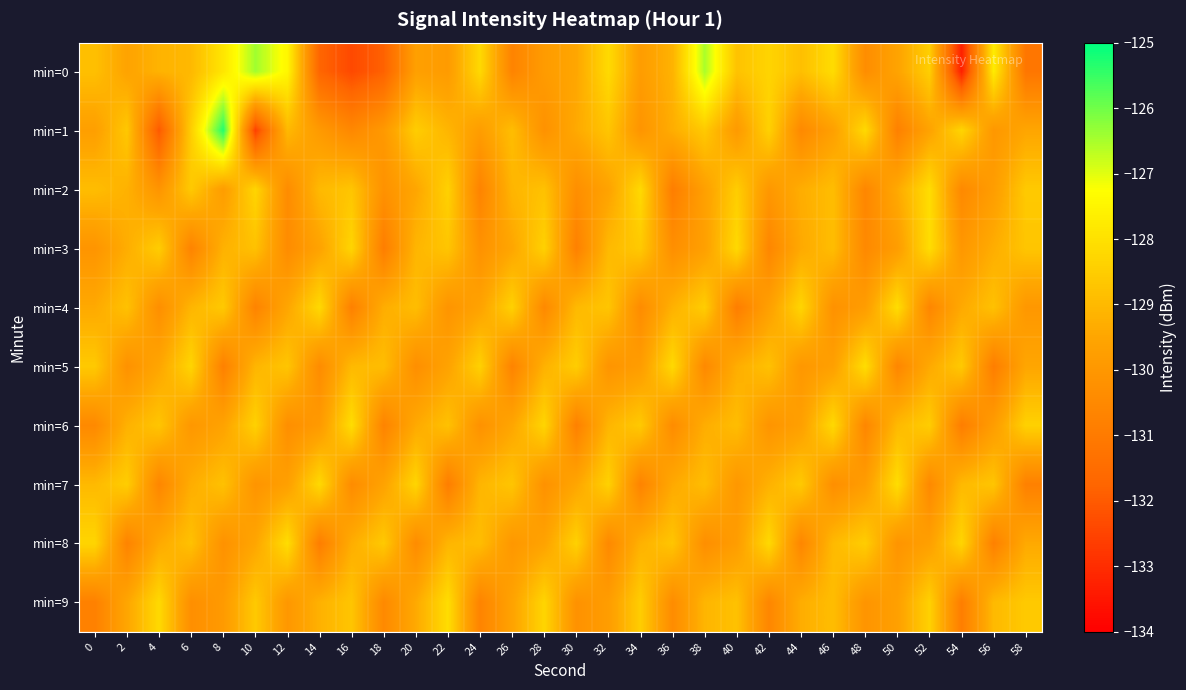

Reading left to right, extract all data points from this chart.

min=0: 0=-128.8	2=-129.6	4=-129.2	6=-129.0	8=-127.9	10=-126.4	12=-127.5	14=-131.7	16=-132.4	18=-131.8	20=-129.7	22=-129.9	24=-128.2	26=-130.7	28=-129.9	30=-129.5	32=-128.2	34=-129.8	36=-129.2	38=-126.5	40=-128.8	42=-128.3	44=-128.9	46=-128.1	48=-130.4	50=-129.6	52=-128.5	54=-133.3	56=-127.7	58=-131.2
min=1: 0=-129.7	2=-128.6	4=-132.0	6=-128.5	8=-125.3	10=-132.6	12=-129.0	14=-129.9	16=-130.5	18=-129.9	20=-128.5	22=-129.1	24=-129.8	26=-128.9	28=-130.2	30=-129.4	32=-128.7	34=-130.1	36=-129.3	38=-128.6	40=-129.9	42=-128.4	44=-130.5	46=-129.7	48=-128.2	50=-130.8	52=-129.6	54=-128.3	56=-130.0	58=-129.5
min=2: 0=-128.9	2=-129.2	4=-130.1	6=-128.6	8=-129.8	10=-128.3	12=-130.4	14=-129.0	16=-128.7	18=-130.2	20=-129.5	22=-128.4	24=-130.7	26=-129.1	28=-128.8	30=-130.3	32=-129.6	34=-128.2	36=-130.9	38=-129.7	40=-128.5	42=-130.0	44=-129.3	46=-128.9	48=-130.6	50=-129.4	52=-128.1	54=-130.5	56=-129.8	58=-128.6
min=3: 0=-130.1	2=-129.3	4=-128.5	6=-130.7	8=-129.2	10=-128.8	12=-130.4	14=-129.6	16=-128.3	18=-130.9	20=-129.1	22=-128.7	24=-130.2	26=-129.5	28=-128.4	30=-130.8	32=-129.0	34=-128.6	36=-130.3	38=-129.7	40=-128.2	42=-130.6	44=-129.4	46=-128.9	48=-130.5	50=-129.8	52=-128.1	54=-130.0	56=-129.3	58=-128.7
min=4: 0=-129.4	2=-128.8	4=-130.3	6=-129.1	8=-128.6	10=-130.7	12=-129.5	14=-128.2	16=-130.8	18=-129.3	20=-128.9	22=-130.1	24=-129.6	26=-128.4	28=-130.5	30=-129.0	32=-128.7	34=-130.4	36=-129.2	38=-128.5	40=-130.9	42=-129.7	44=-128.3	46=-130.2	48=-129.8	50=-128.1	52=-130.6	54=-129.4	56=-128.8	58=-130.0
min=5: 0=-128.6	2=-130.2	4=-129.5	6=-128.3	8=-130.8	10=-129.1	12=-128.7	14=-130.4	16=-129.0	18=-128.9	20=-130.3	22=-129.6	24=-128.4	26=-130.7	28=-129.2	30=-128.5	32=-130.1	34=-129.8	36=-128.2	38=-130.5	40=-129.3	42=-128.8	44=-130.0	46=-129.7	48=-128.1	50=-130.6	52=-129.4	54=-128.6	56=-130.9	58=-129.5
min=6: 0=-130.5	2=-129.2	4=-128.7	6=-130.0	8=-129.6	10=-128.4	12=-130.3	14=-129.9	16=-128.1	18=-130.7	20=-129.4	22=-128.8	24=-130.2	26=-129.5	28=-128.3	30=-130.8	32=-129.1	34=-128.6	36=-130.4	38=-129.3	40=-128.9	42=-130.1	44=-129.7	46=-128.2	48=-130.6	50=-129.0	52=-128.5	54=-130.9	56=-129.8	58=-128.4
min=7: 0=-129.0	2=-128.5	4=-130.6	6=-129.3	8=-128.8	10=-130.1	12=-129.7	14=-128.2	16=-130.4	18=-129.6	20=-128.3	22=-130.9	24=-129.1	26=-128.7	28=-130.2	30=-129.5	32=-128.4	34=-130.7	36=-129.4	38=-128.9	40=-130.0	42=-129.2	44=-128.6	46=-130.3	48=-129.8	50=-128.1	52=-130.5	54=-129.0	56=-128.7	58=-130.8
min=8: 0=-128.3	2=-130.7	4=-129.4	6=-128.8	8=-130.2	10=-129.5	12=-128.1	14=-130.9	16=-129.3	18=-128.6	20=-130.4	22=-129.1	24=-128.9	26=-130.0	28=-129.6	30=-128.4	32=-130.5	34=-129.2	36=-128.7	38=-130.3	40=-129.8	42=-128.2	44=-130.6	46=-129.0	48=-128.5	50=-130.1	52=-129.7	54=-128.3	56=-130.8	58=-129.4
min=9: 0=-130.8	2=-129.5	4=-128.2	6=-130.3	8=-129.9	10=-128.6	12=-130.0	14=-129.2	16=-128.7	18=-130.5	20=-129.4	22=-128.1	24=-130.7	26=-129.6	28=-128.3	30=-130.2	32=-129.8	34=-128.5	36=-130.4	38=-129.1	40=-128.8	42=-130.6	44=-129.3	46=-128.9	48=-130.1	50=-129.7	52=-128.4	54=-130.9	56=-129.0	58=-128.6